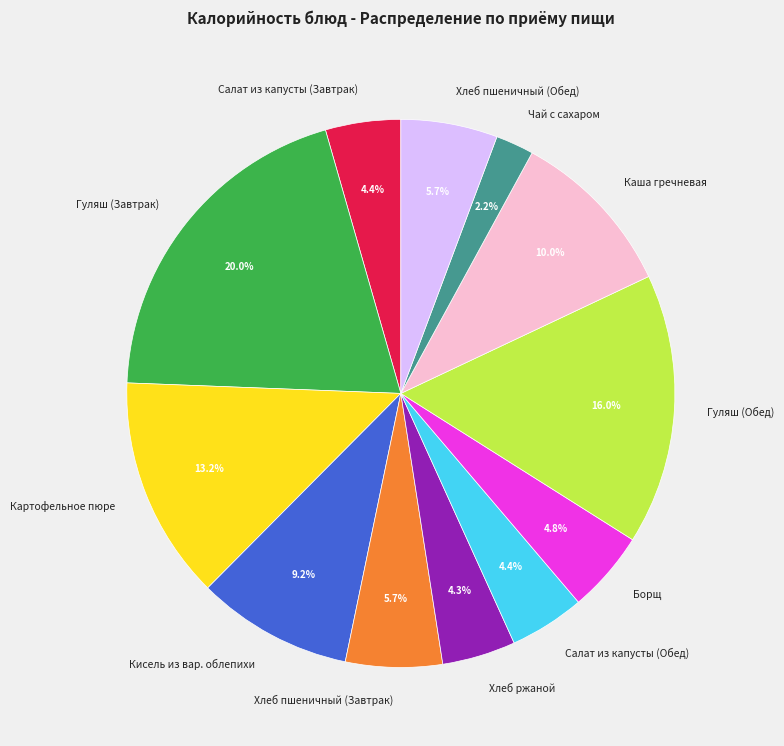

Which slice is the largest?

Гуляш (Завтрак)